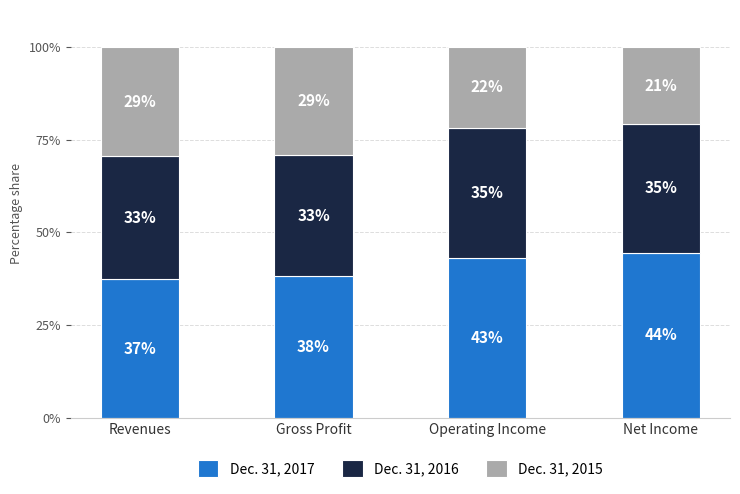

What is the label of the 3rd bar from the right?

Gross Profit